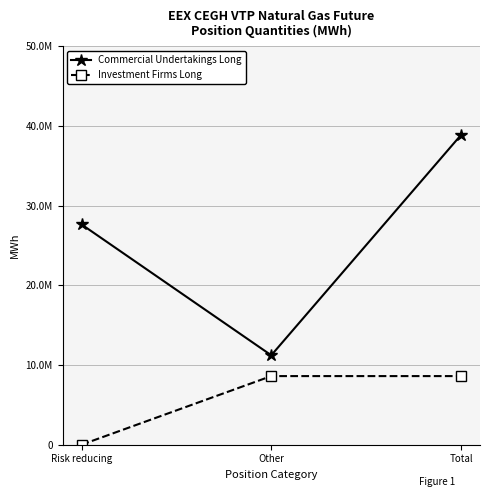

Reading left to right, list all the values displayed in this chart.

Commercial Undertakings Long: 27651067	11223950	38875017
Investment Firms Long: 0	8613327	8613327